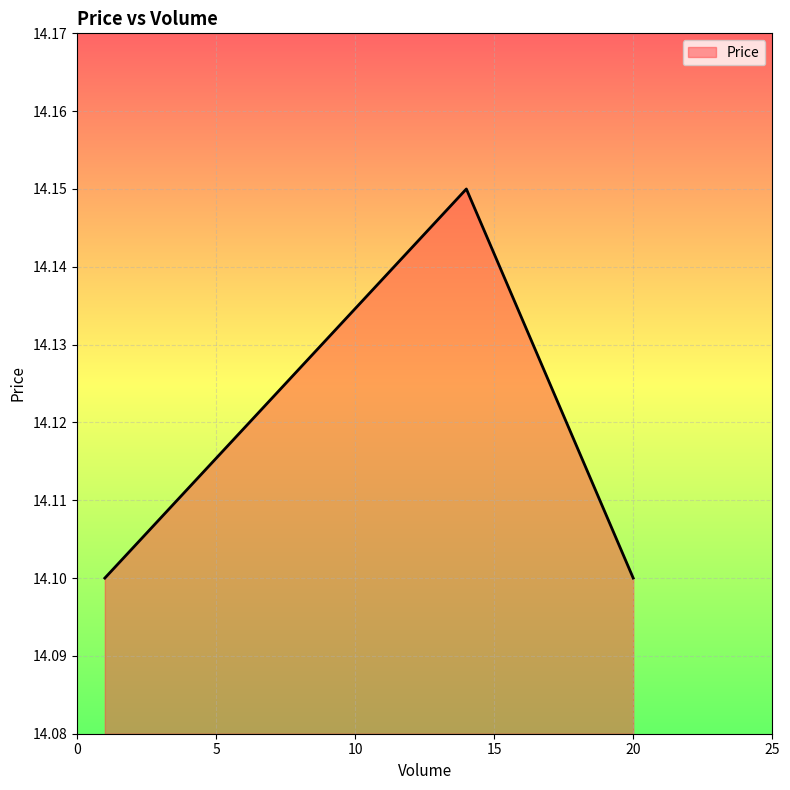

What is the smallest value displayed?

14.1